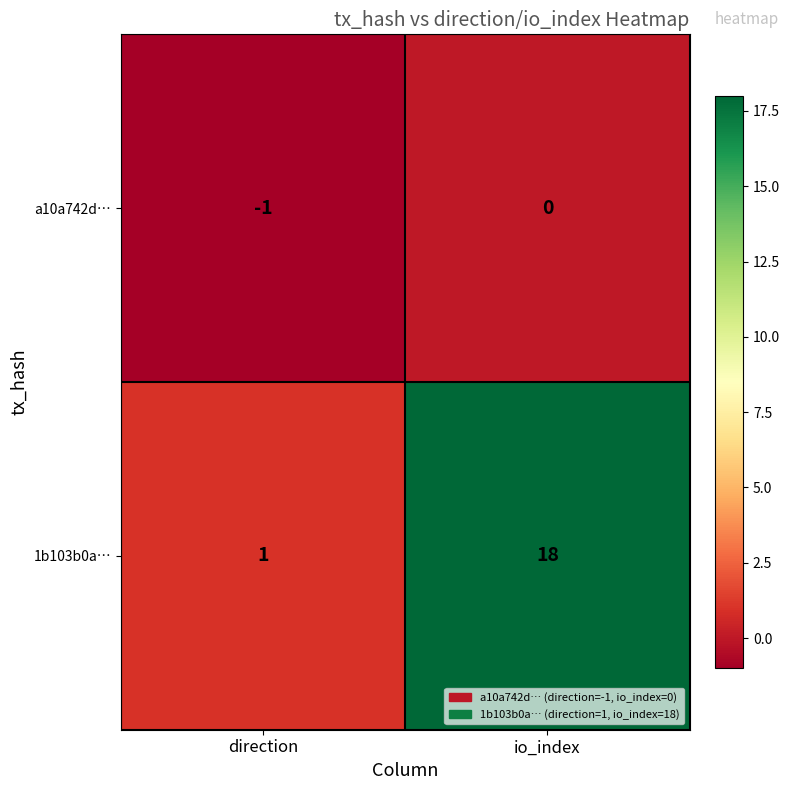

Reading left to right, list all the values displayed in this chart.

a10a742d…: direction=-1	io_index=0
1b103b0a…: direction=1	io_index=18